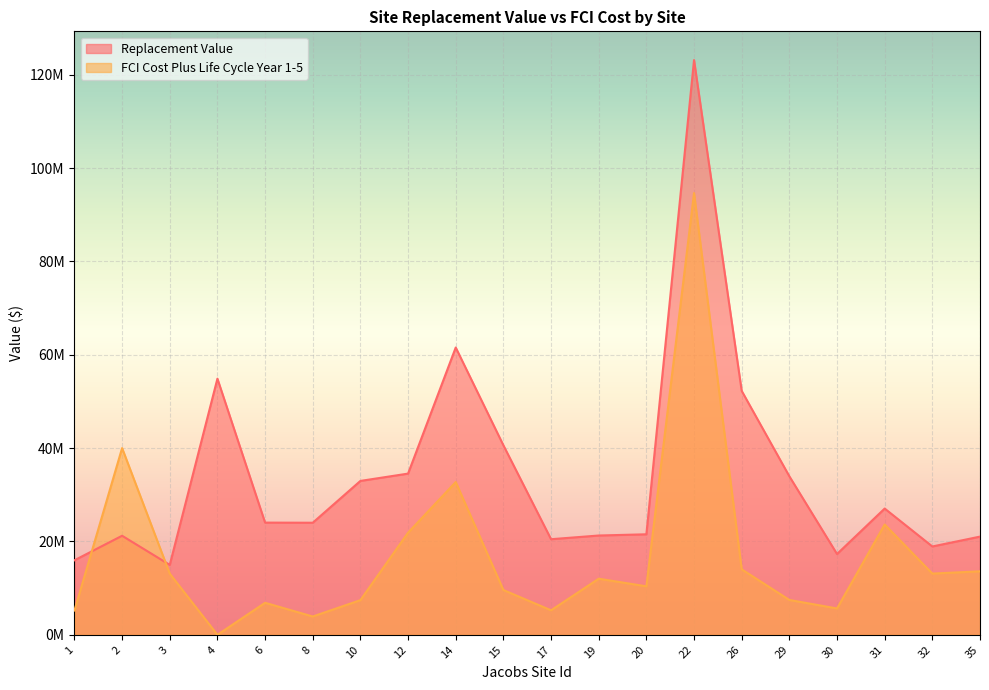

What value does the Replacement Value series have at 12?

34541906.1